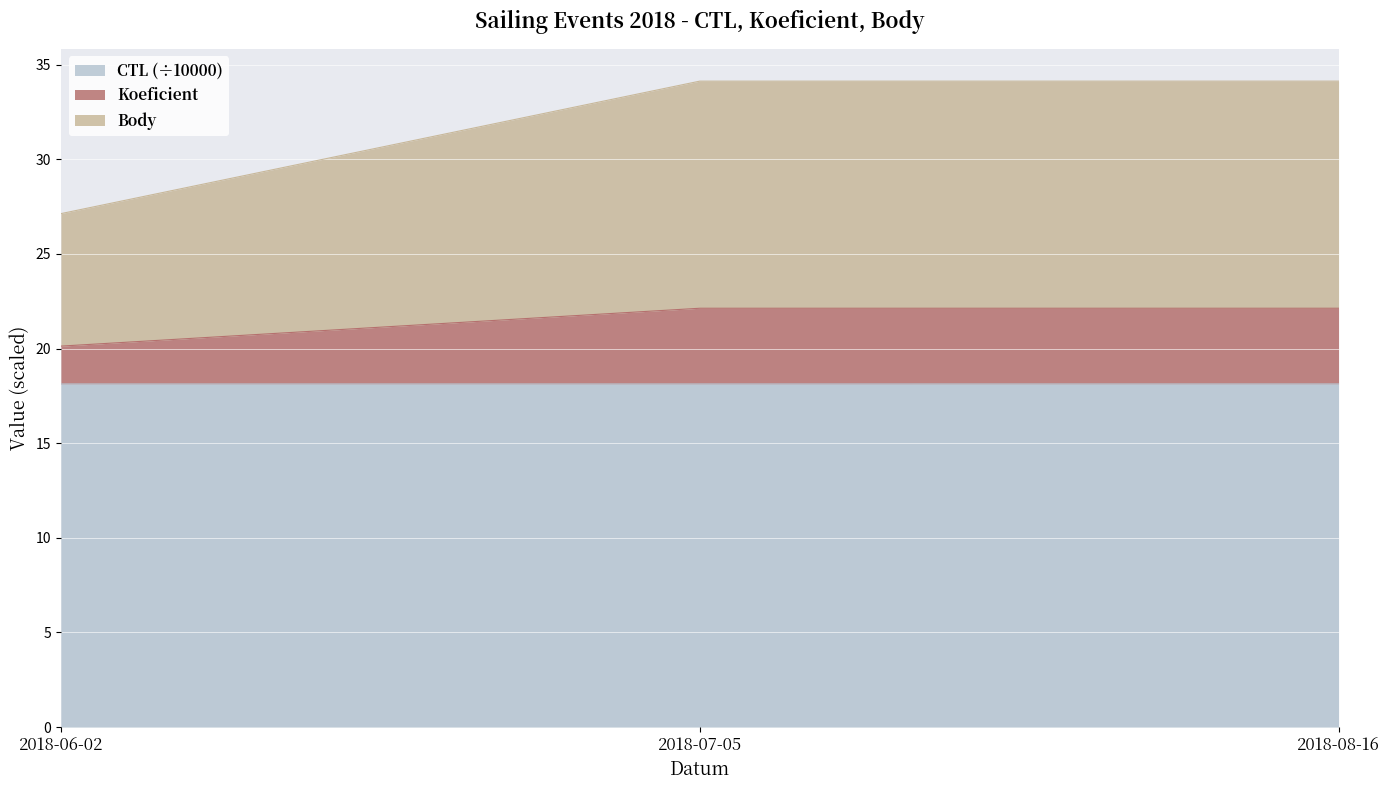

What is the label of the 3rd point from the right?

2018-06-02